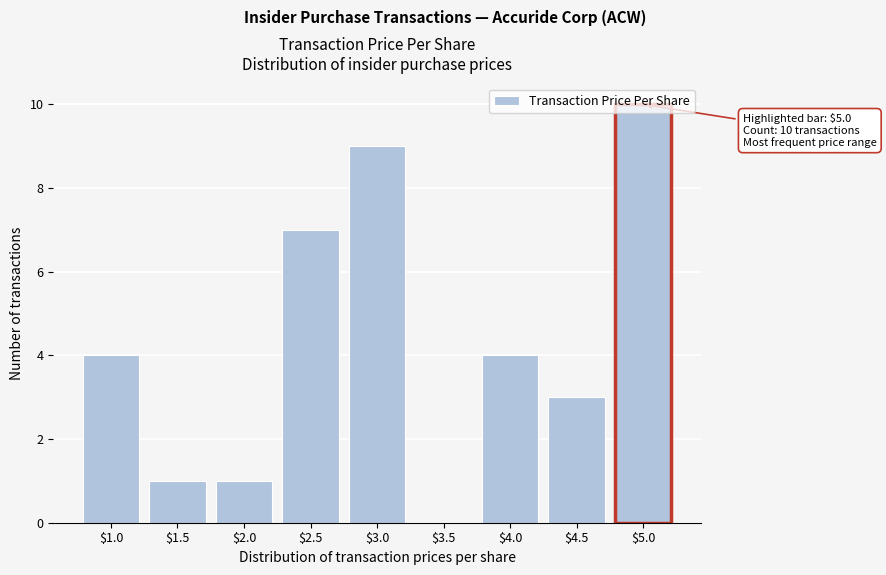

What is the approximate value at $2.5?

7